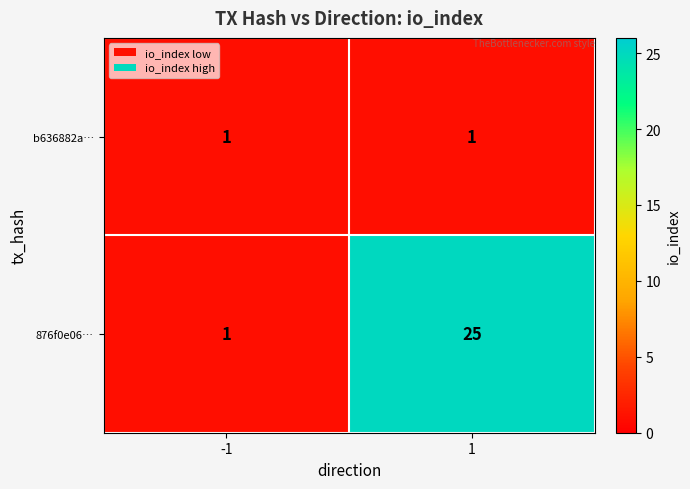

Reading left to right, list all the values displayed in this chart.

b636882a…: 1	1
876f0e06…: 1	25